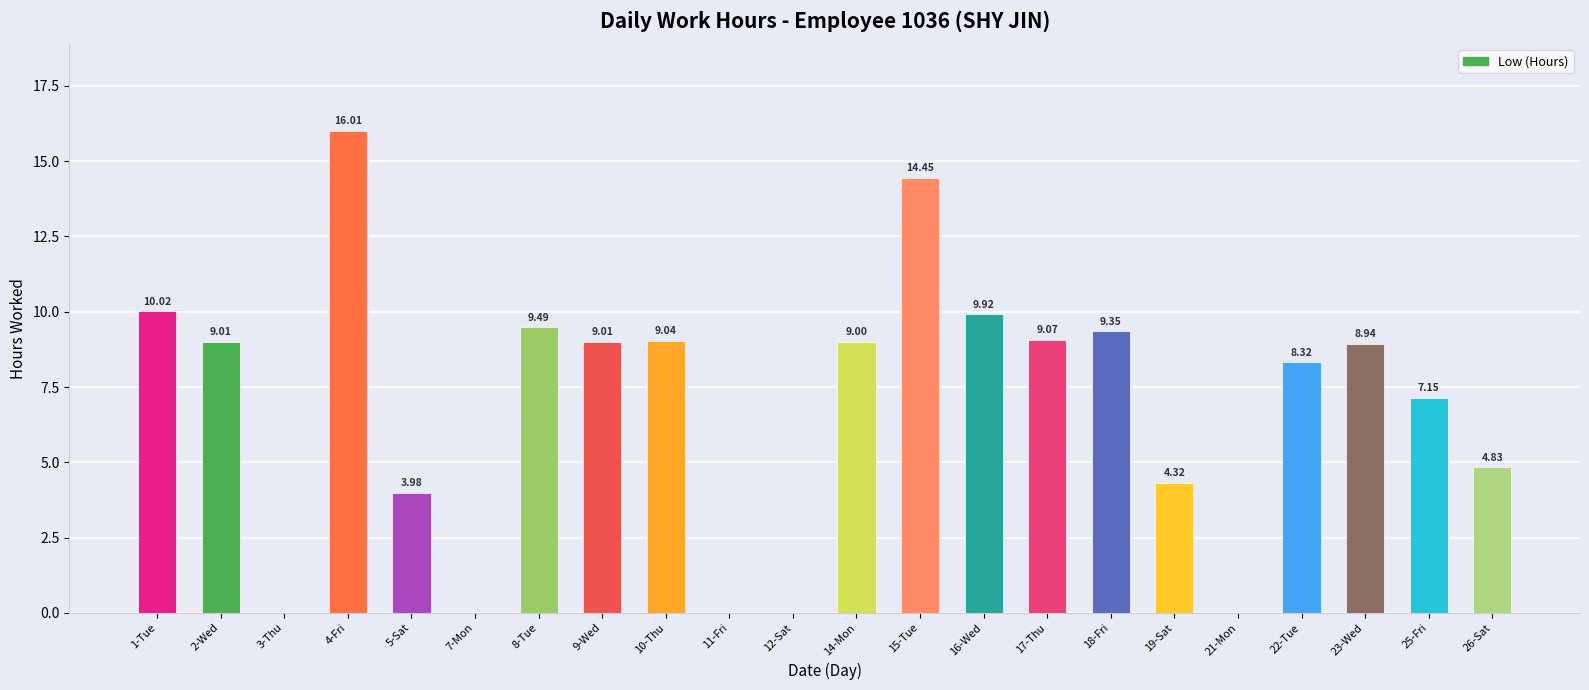

Are the bars grouped side by side (vs. stacked)?

No